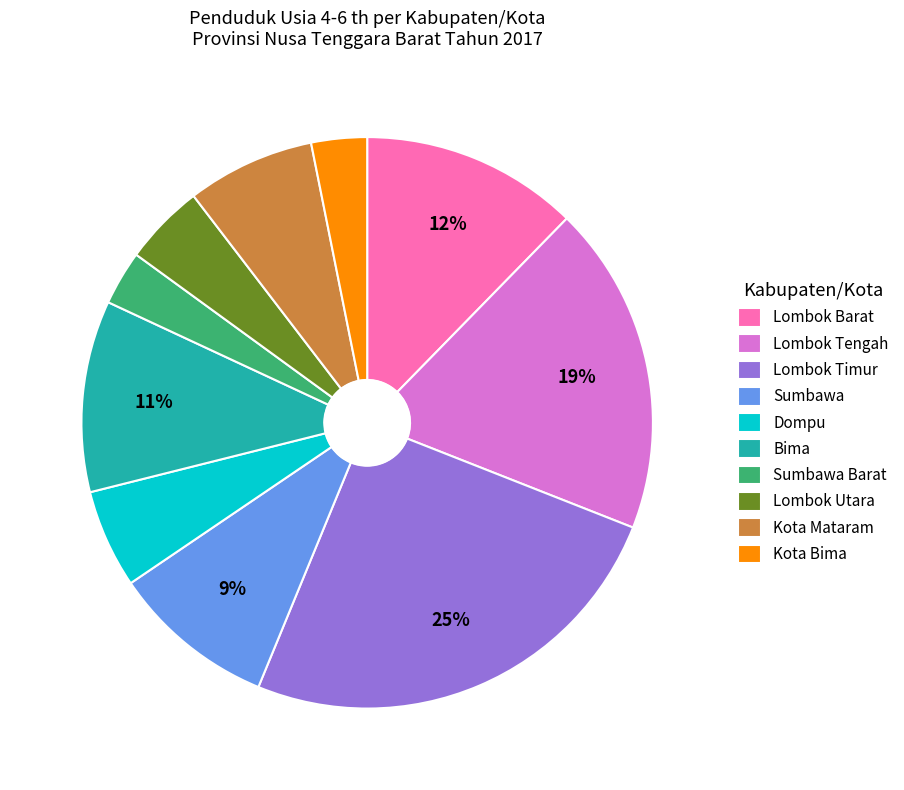

To the nearest percent, what is the average slice percentage?

10%